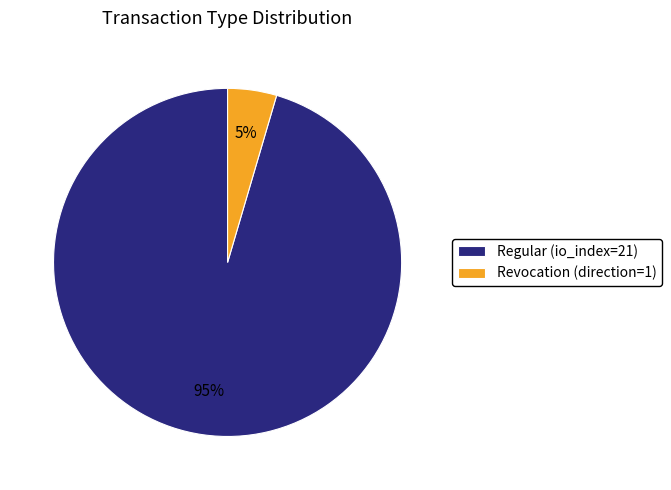

Do Regular (io_index=21) and Revocation (direction=1) together represent more than half of the pie?

Yes